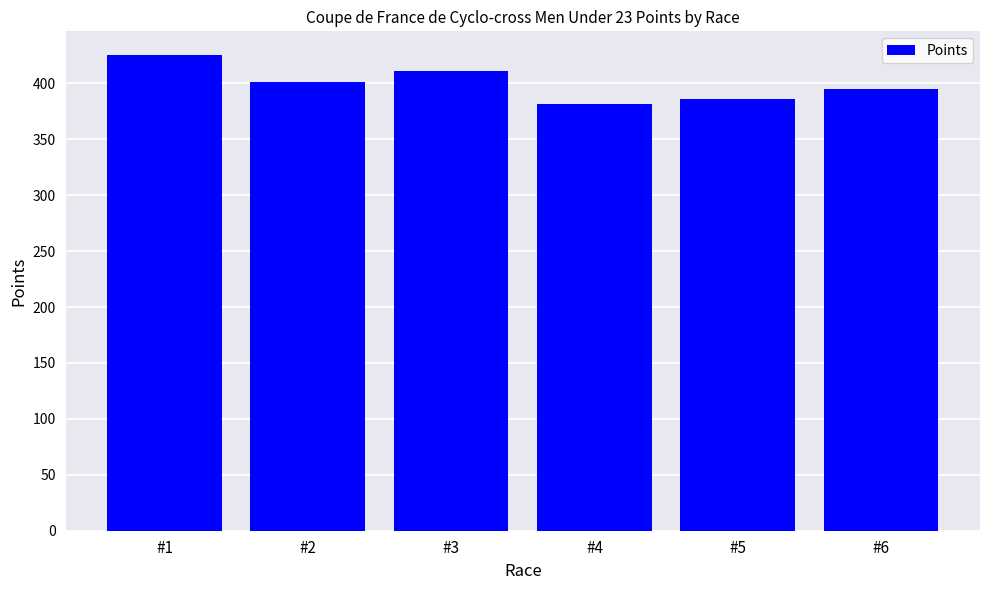

How many bars are there in total?

6